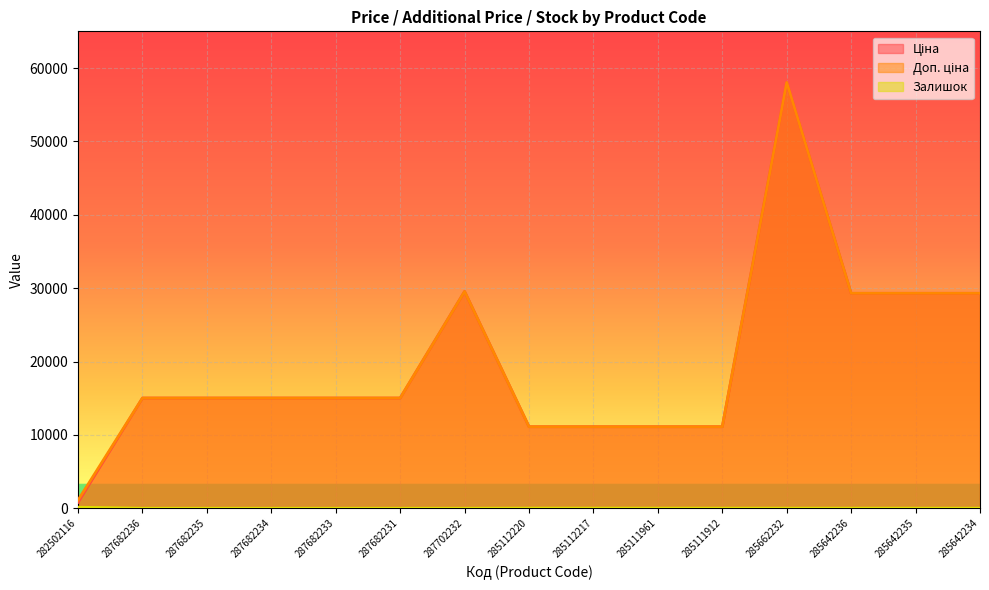

How many lines are shown in the chart?

3